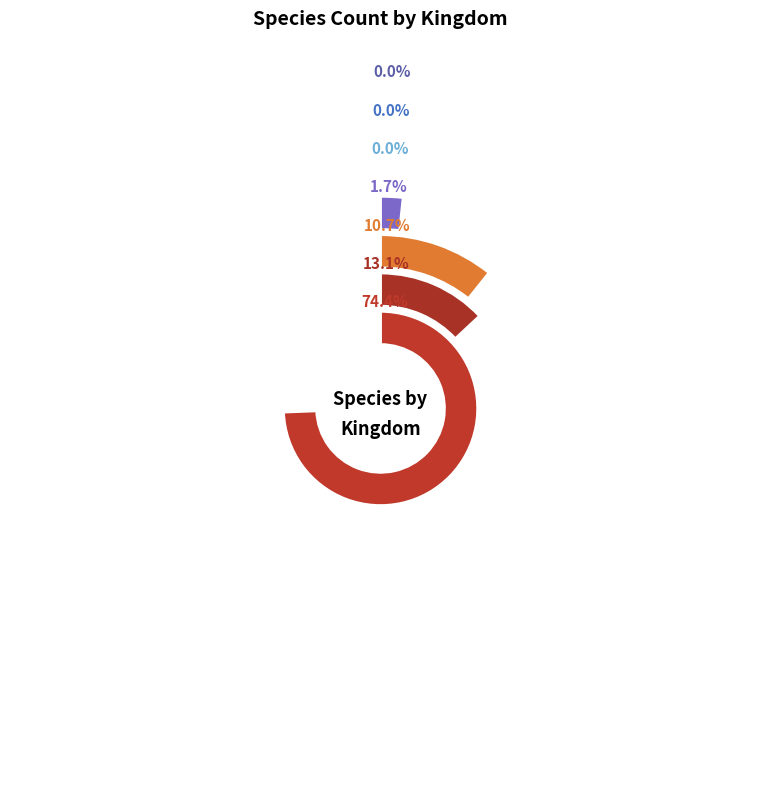

How many slices are in this pie chart?

7